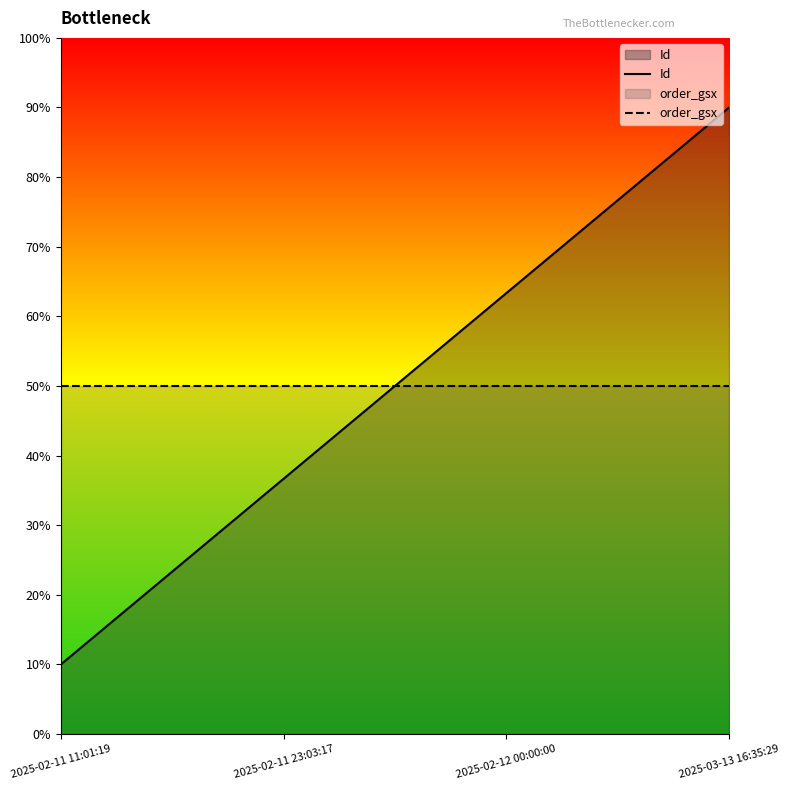

Reading right to left, list all the values displayed in this chart.

Id: 2025-03-13 16:35:29=90.0	2025-02-12 00:00:00=63.3	2025-02-11 23:03:17=36.7	2025-02-11 11:01:19=10.0
order_gsx: 2025-03-13 16:35:29=50.0	2025-02-12 00:00:00=50.0	2025-02-11 23:03:17=50.0	2025-02-11 11:01:19=50.0